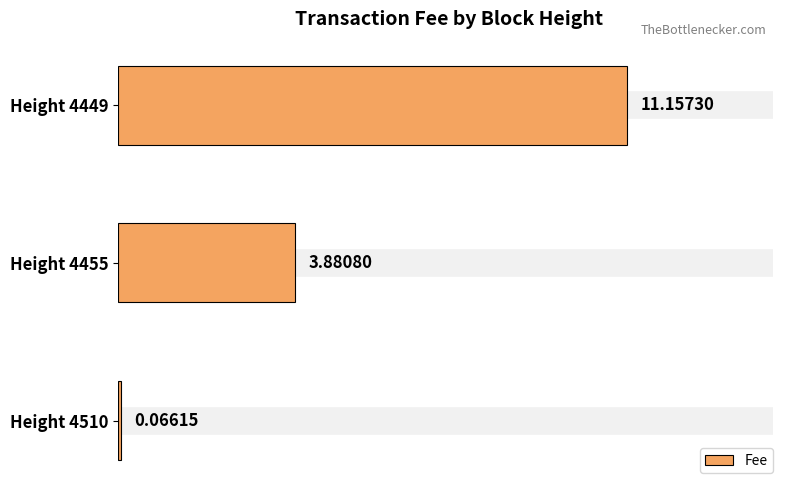

What is the sum of the values at Height 4455 and Height 4449?

15.0